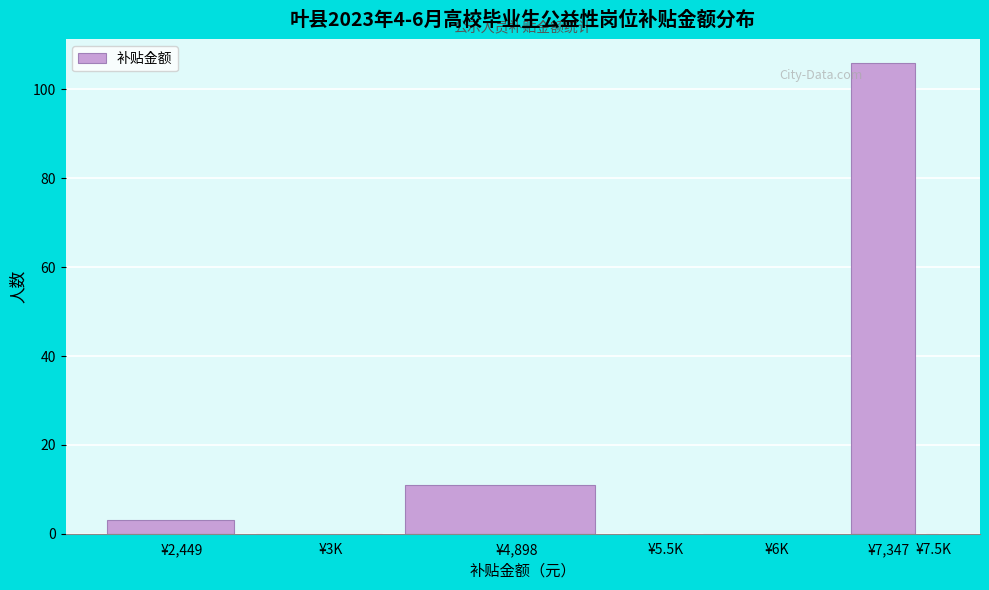

Reading left to right, what are all the values shown in this chart?

¥2,449=3	¥3K=0	¥4,898=11	¥5.5K=0	¥6K=0	¥7,347=106	¥7.5K=0